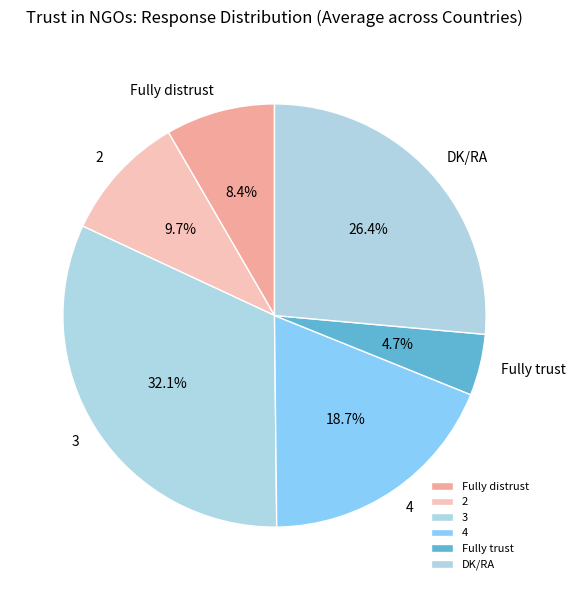

Does DK/RA represent more than half of the total?

No